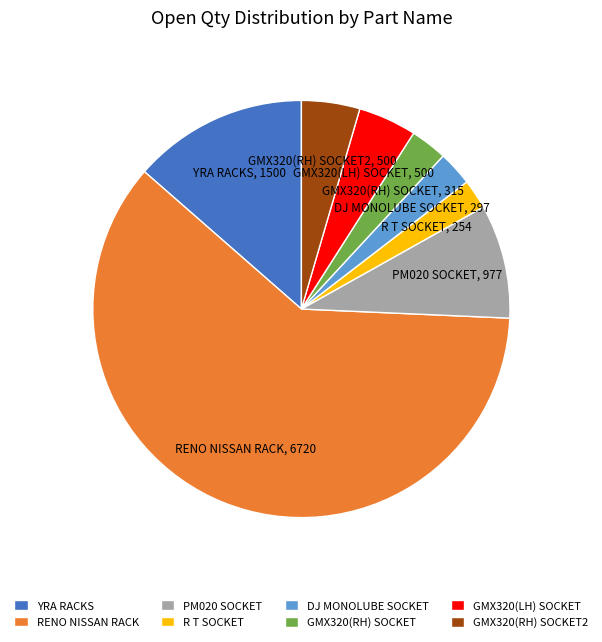

Which has a higher value, GMX320(LH) SOCKET or R T SOCKET?

GMX320(LH) SOCKET